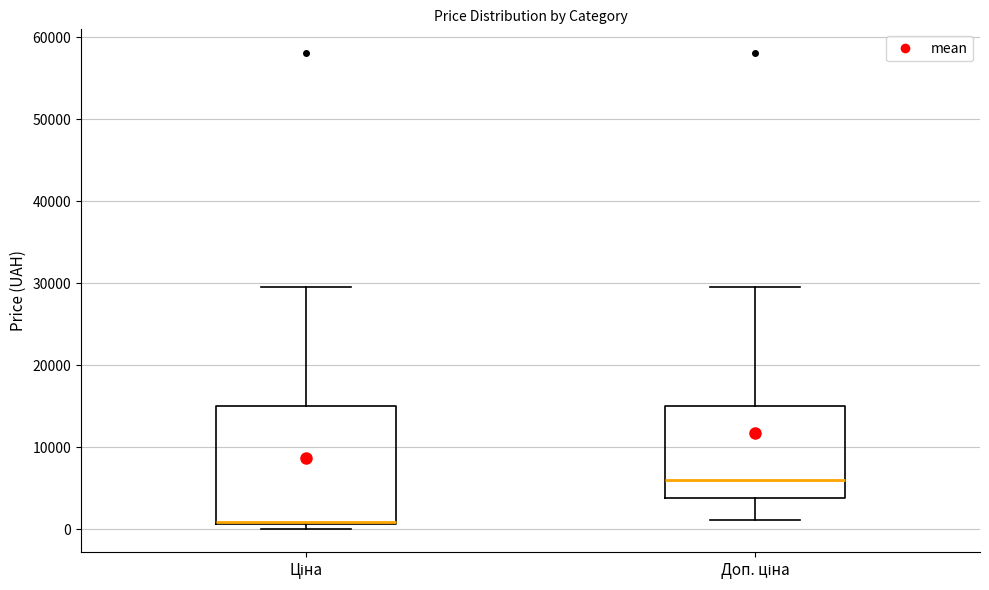

Reading left to right, transcribe this box plot: for each box, give where its median line is, the range the box spans, and where its two whiskers end, as read against the y-axis. The values are not printed on the chart, so give them approximately, as read against the axis.

Ціна: median 1000 (just above the box's lower edge), box 1000 to 15000, whiskers 0 to 30000
Доп. ціна: median 6000, box 4000 to 15000, whiskers 1000 to 30000